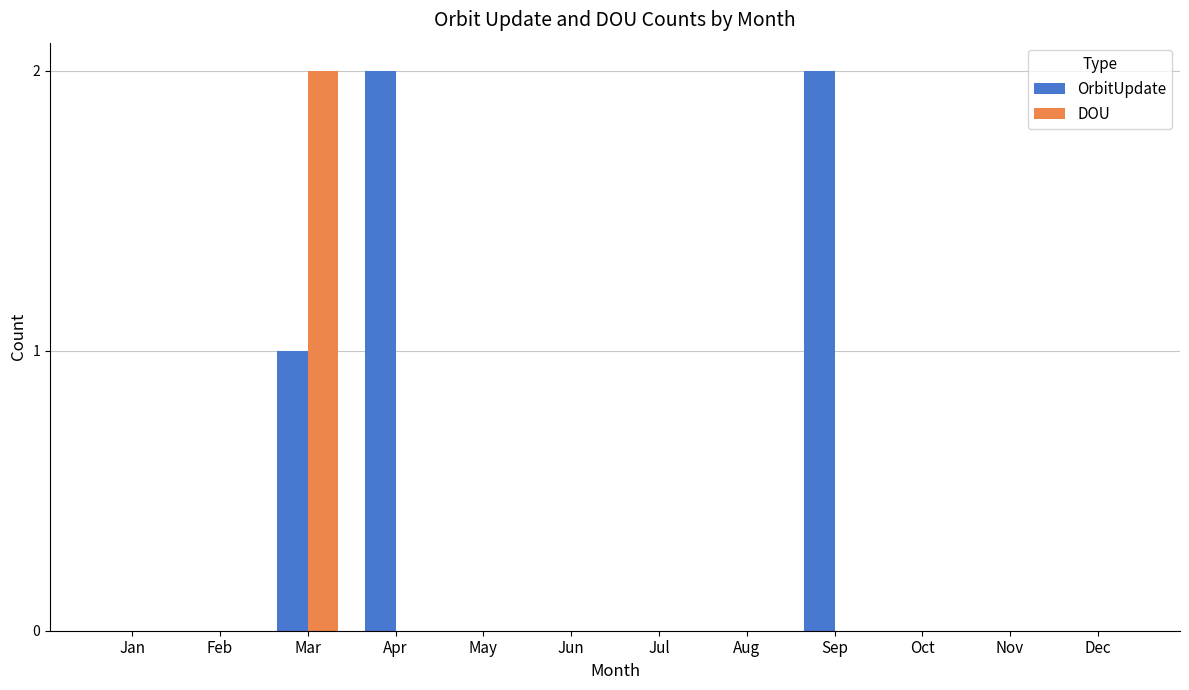

At which category is the sum across all series the highest?

Mar